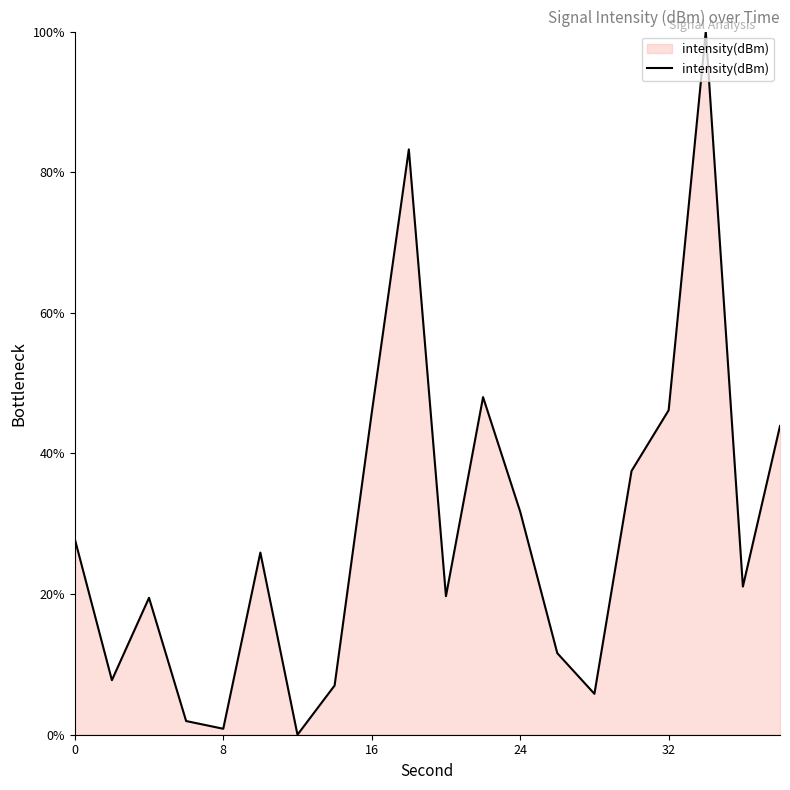

What is the difference between the maximum and minimum values?

100.0